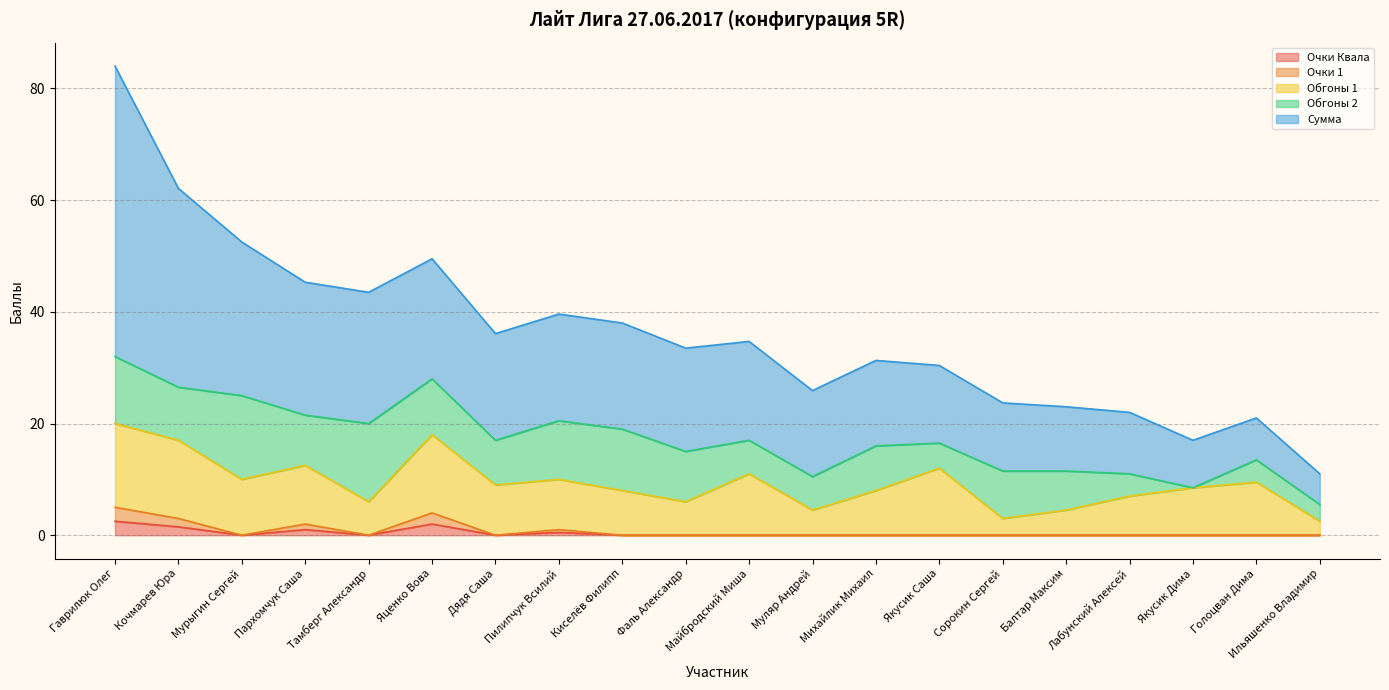

What is the label of the 1st point from the right?

Ильяшенко Владимир